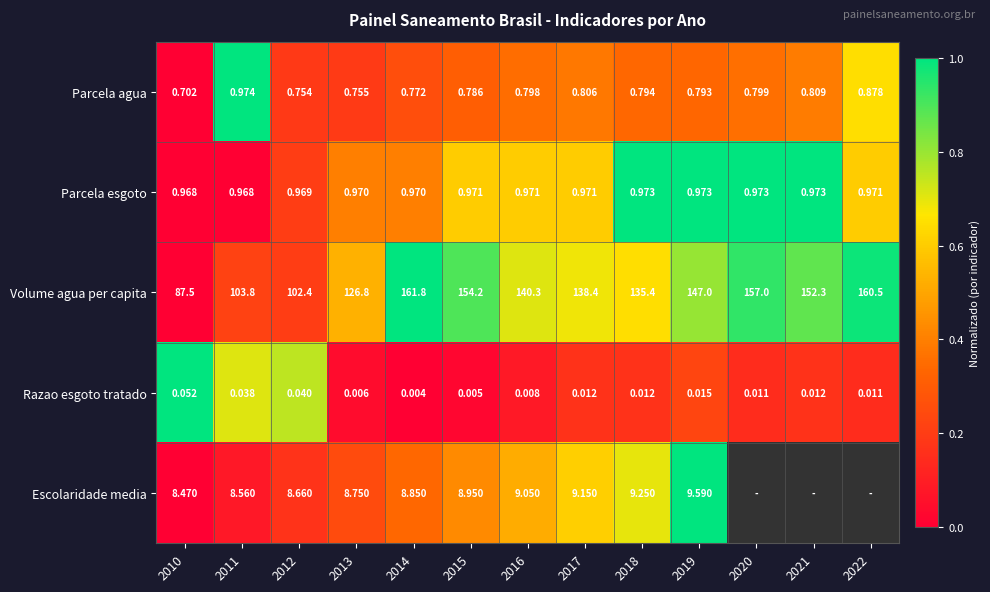

Is the value of Parcela esgoto at 2016 greater than the value of Parcela agua at 2010?

Yes